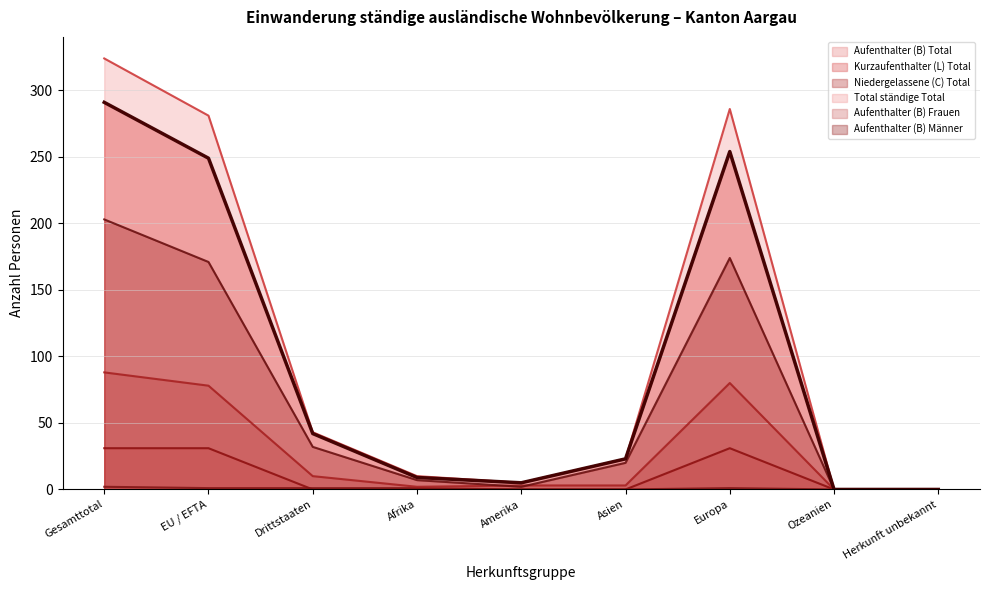

How many positive values does the Kurzaufenthalter (L) Total series have?

3